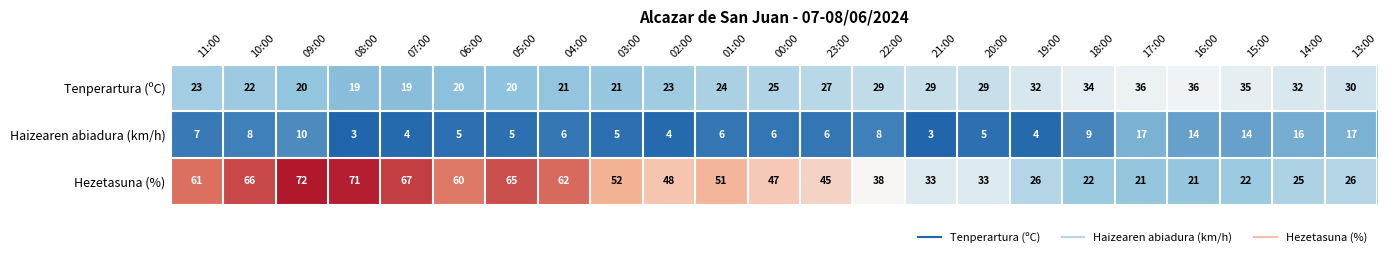

What is the sum of all Haizearen abiadura (km/h) values?

182